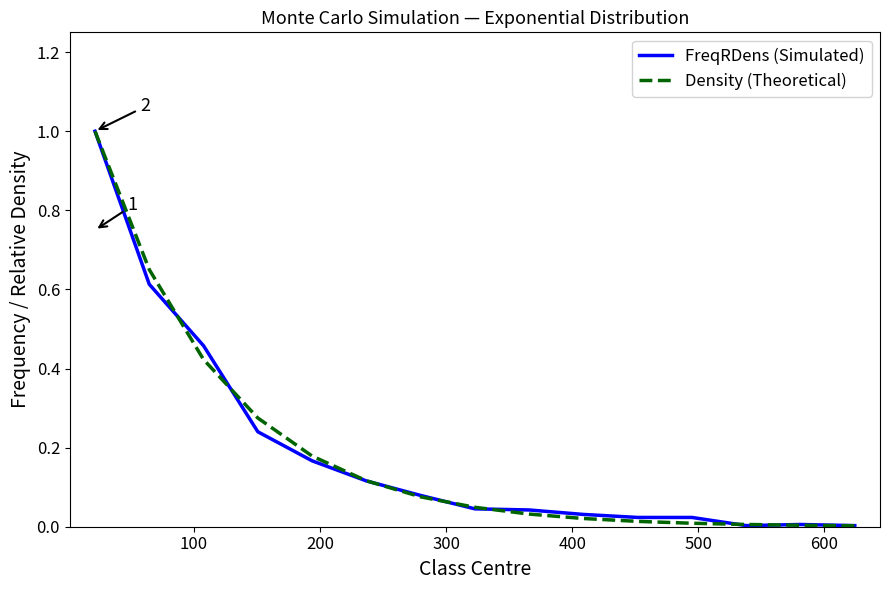

What is the maximum value for Density (Theoretical)?

1.0